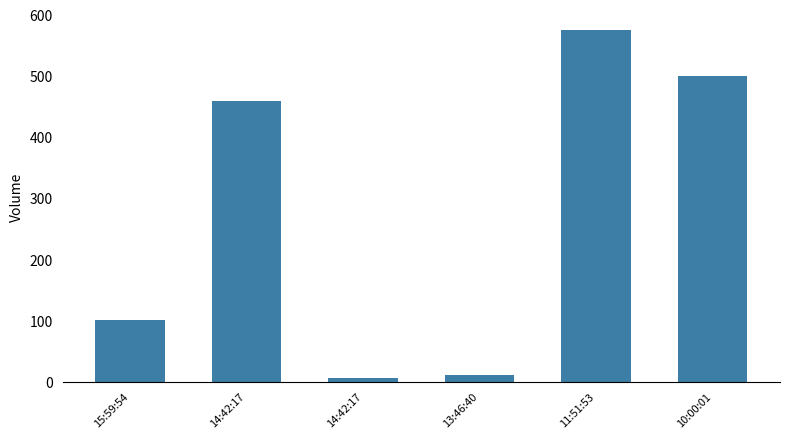

Count the number of data series in this chart.

1